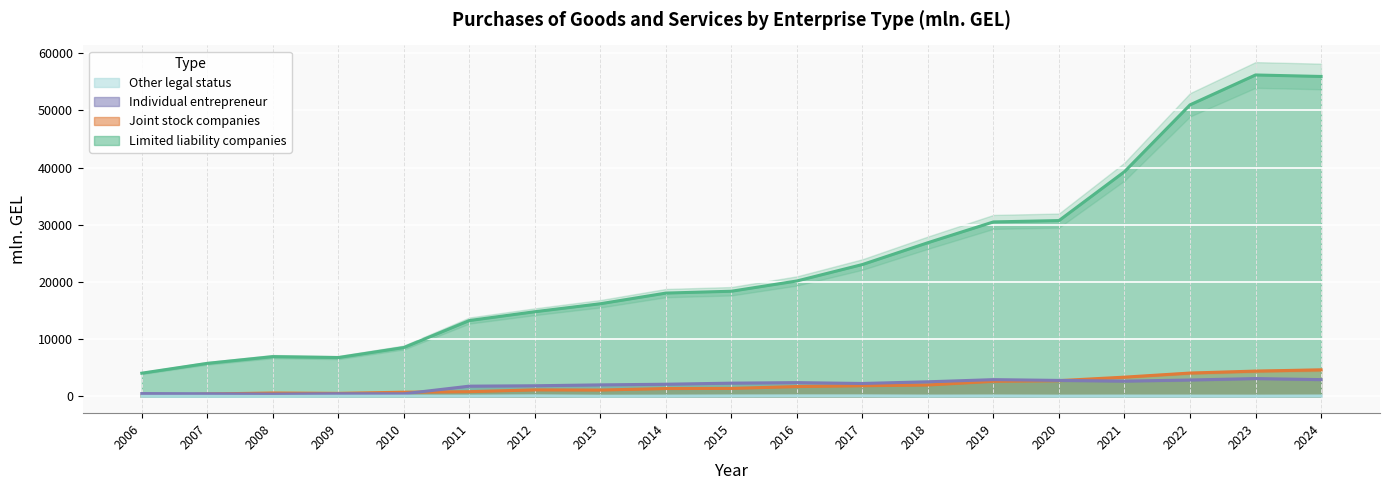

The Limited liability companies series shows 39291.2 at 2021. True or false?

True